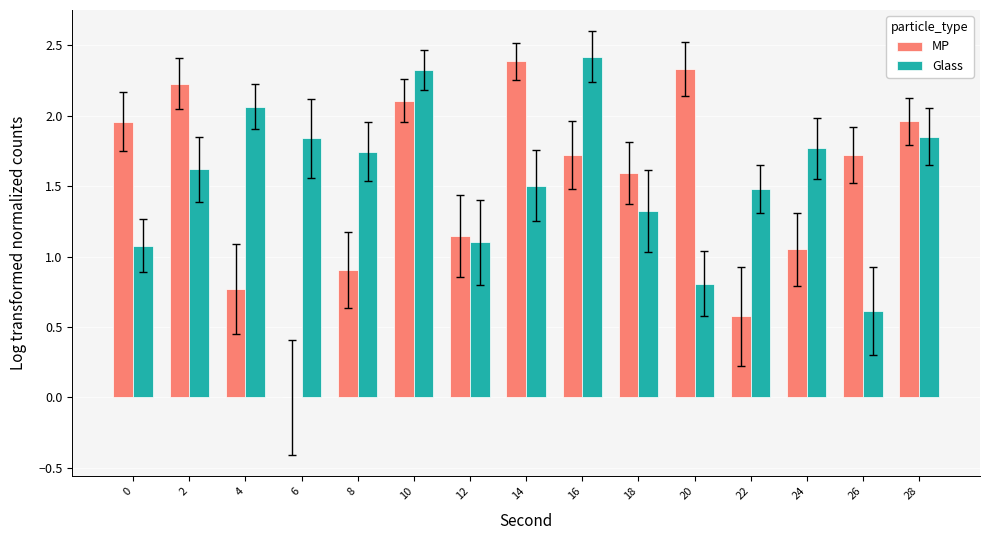

Which series has the largest total across all categories?

Glass